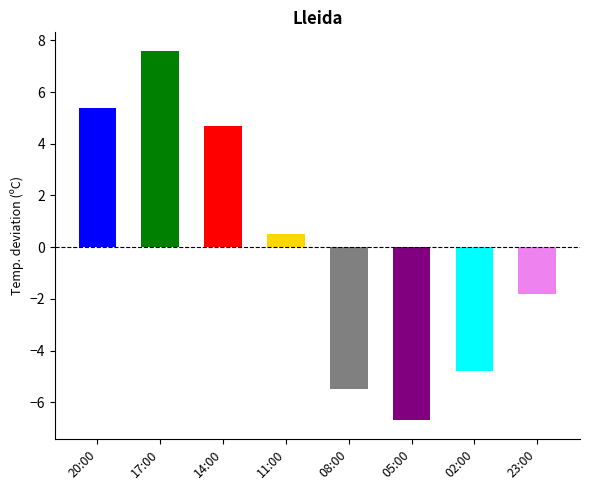

Reading left to right, extract all data points from this chart.

20:00=5.4	17:00=7.6	14:00=4.7	11:00=0.5	08:00=-5.5	05:00=-6.7	02:00=-4.8	23:00=-1.8